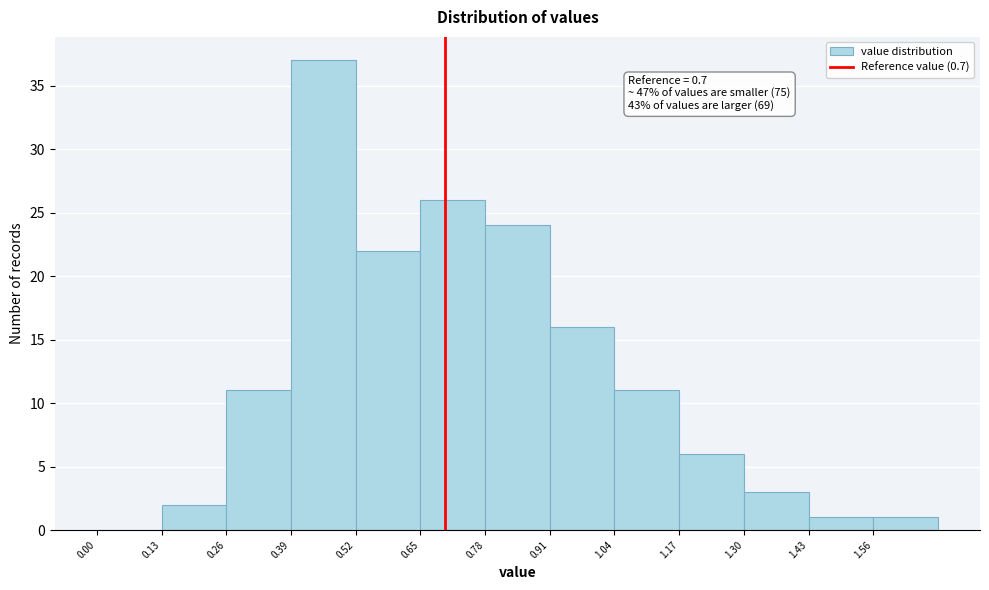

Which range on the x-axis has the tallest bar?

0.39 to 0.52